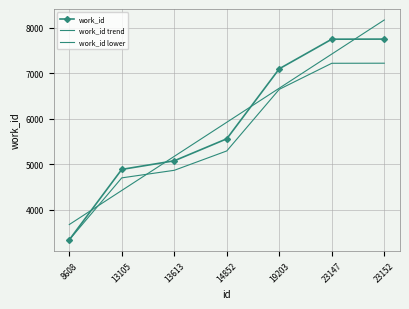

True or false: work_id trend and work_id cross at least once.

True